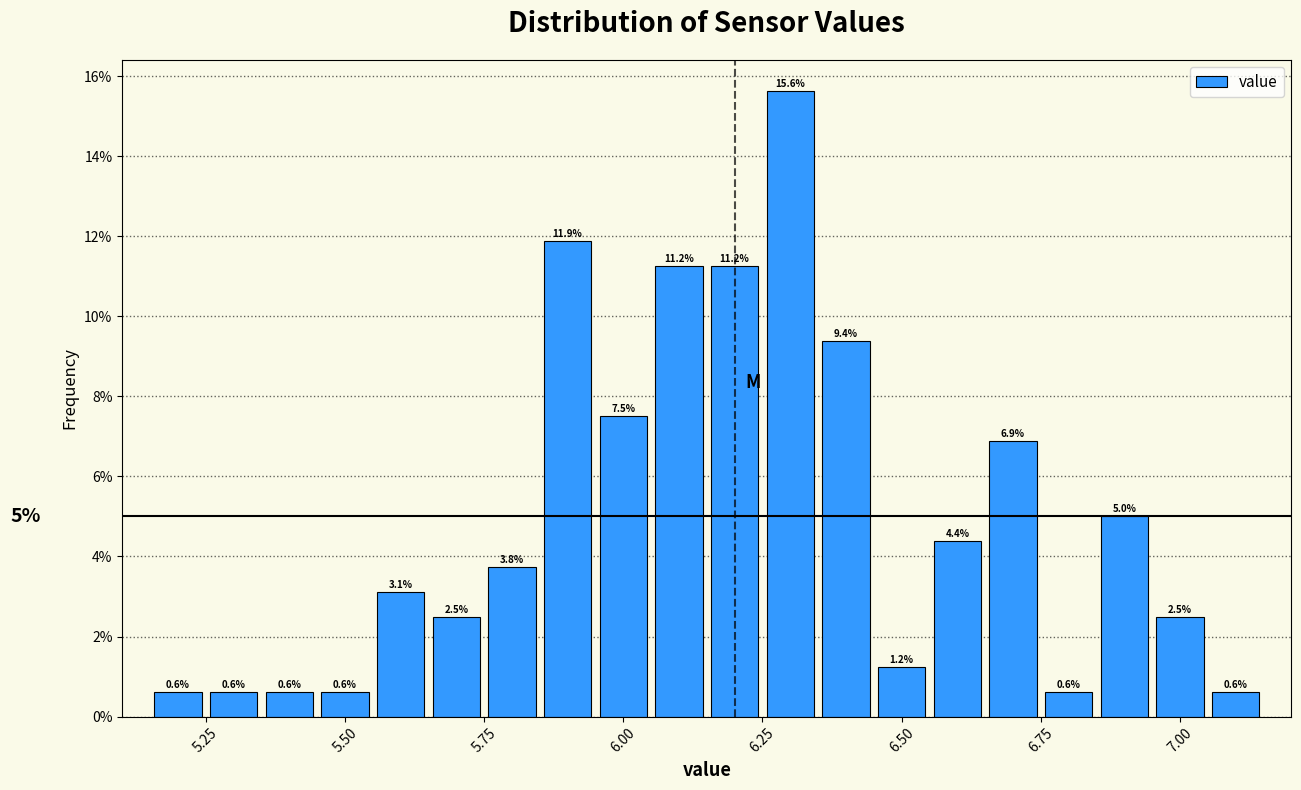

Around what value on the x-axis is the tallest bar? Give the approximate position of its centre, as read against the axis.

6.30